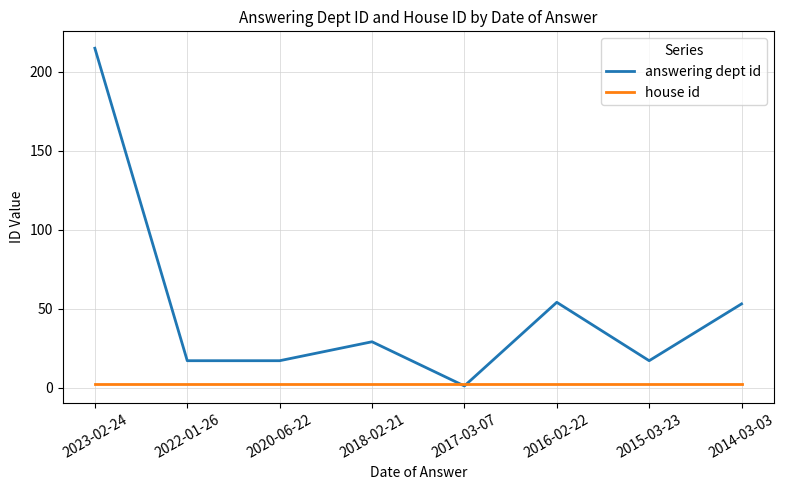

What position from the left is 2023-02-24?

1